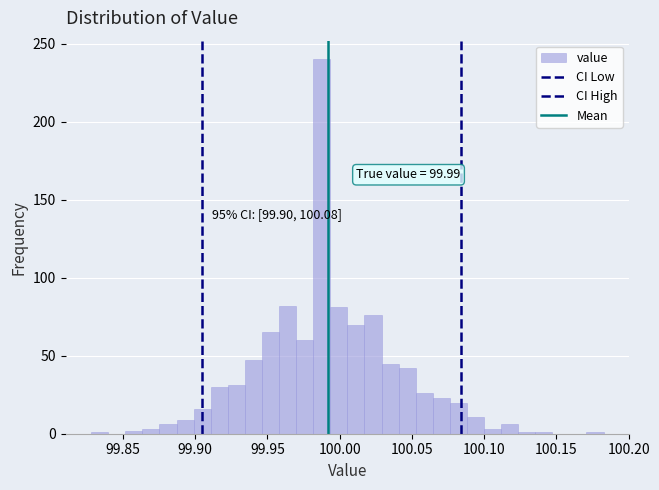

Around what value on the x-axis is the tallest bar? Give the approximate position of its centre, as read against the axis.

99.990